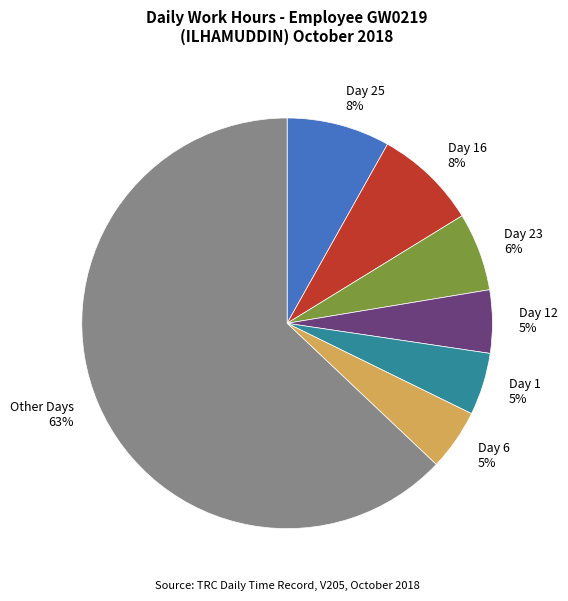

Does any single category account for the majority?

Yes